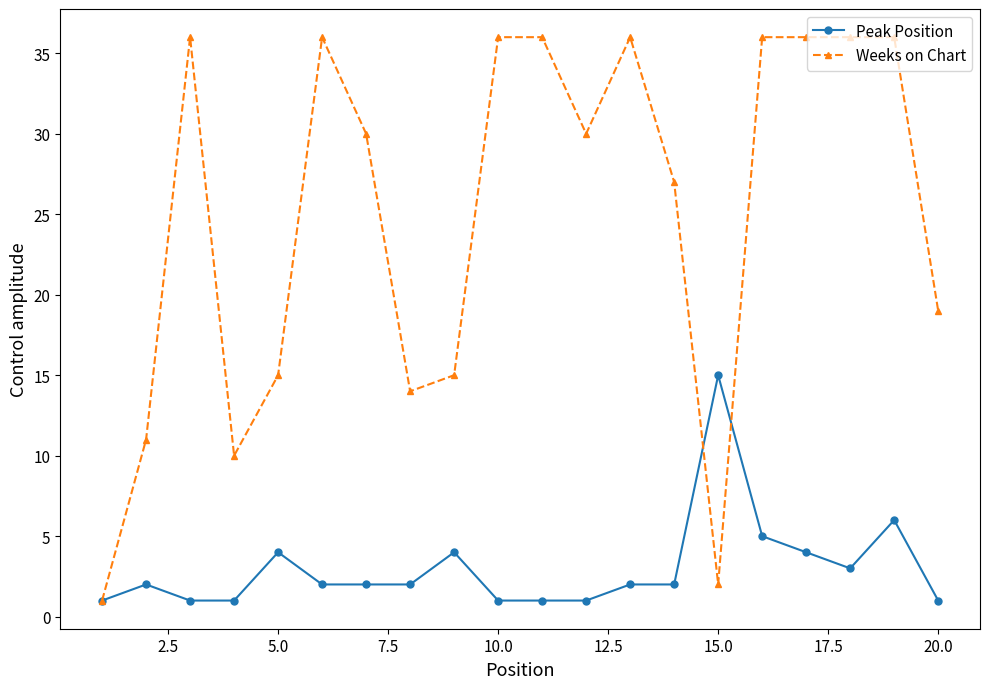

List the series in order of their peak value, lowest first.

Peak Position, Weeks on Chart